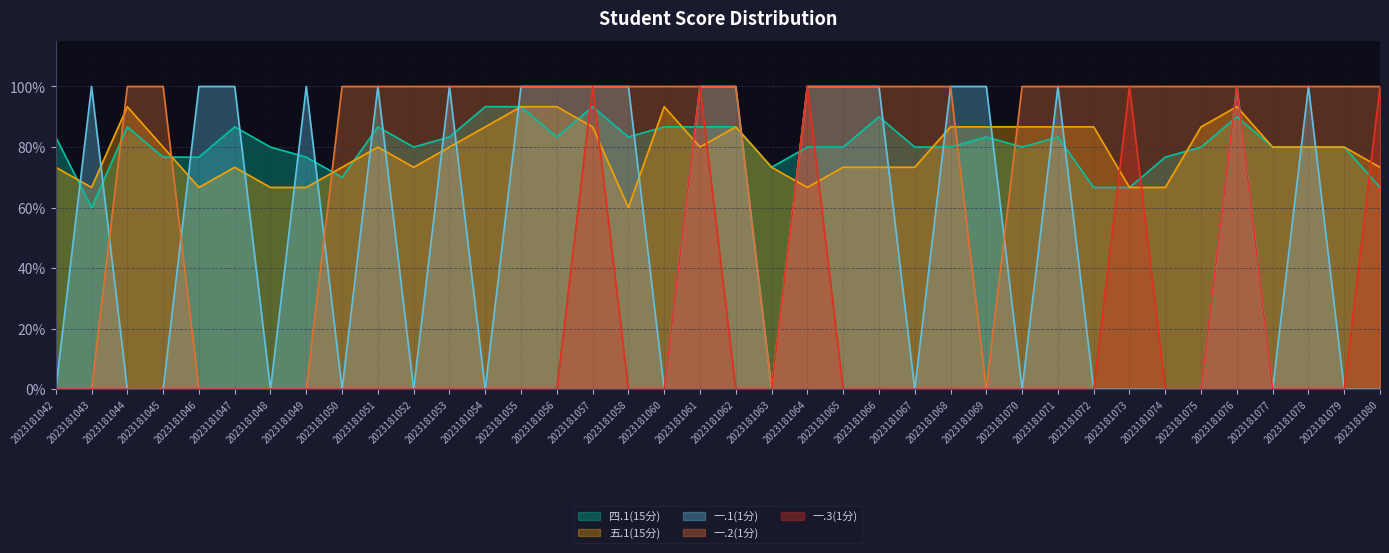

How many intersections are there between 一.3(1分) and 四.1(15分)?

11